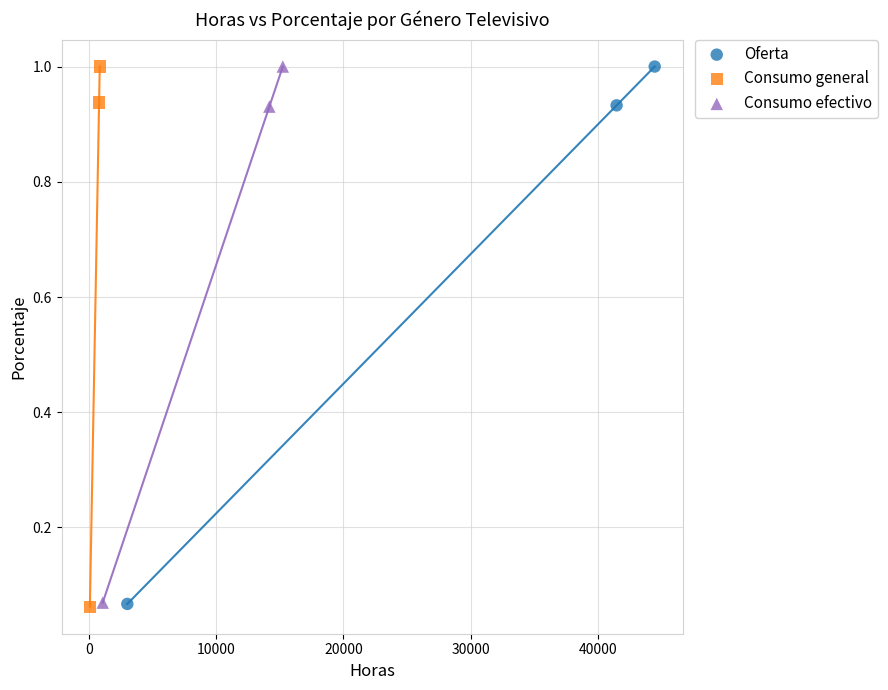

Which series has the largest Y range (max minus min)?

Consumo general